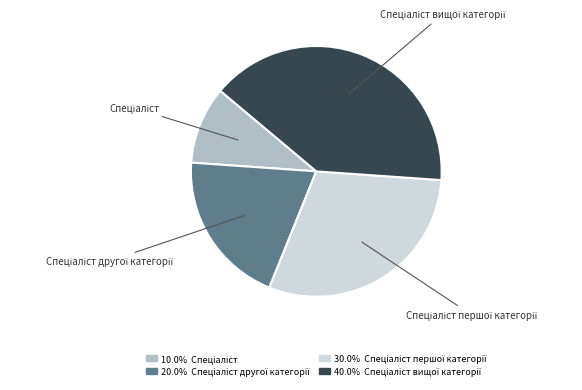

Is there a majority slice in this chart?

No